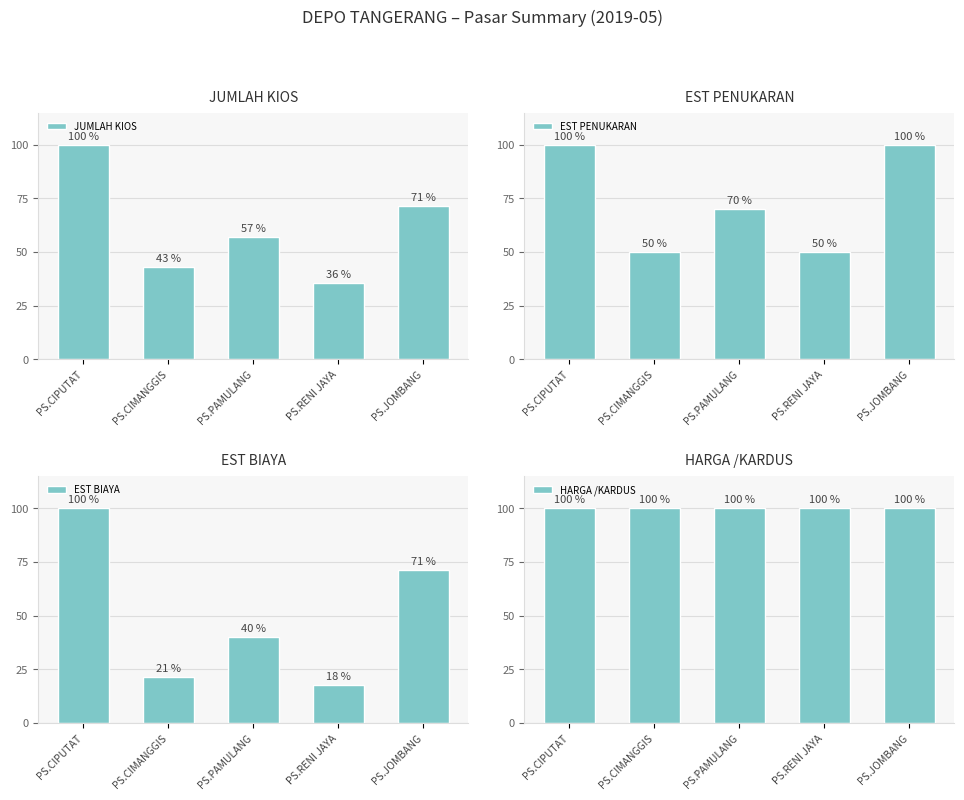

How many data points in EST PENUKARAN are above 70?

2